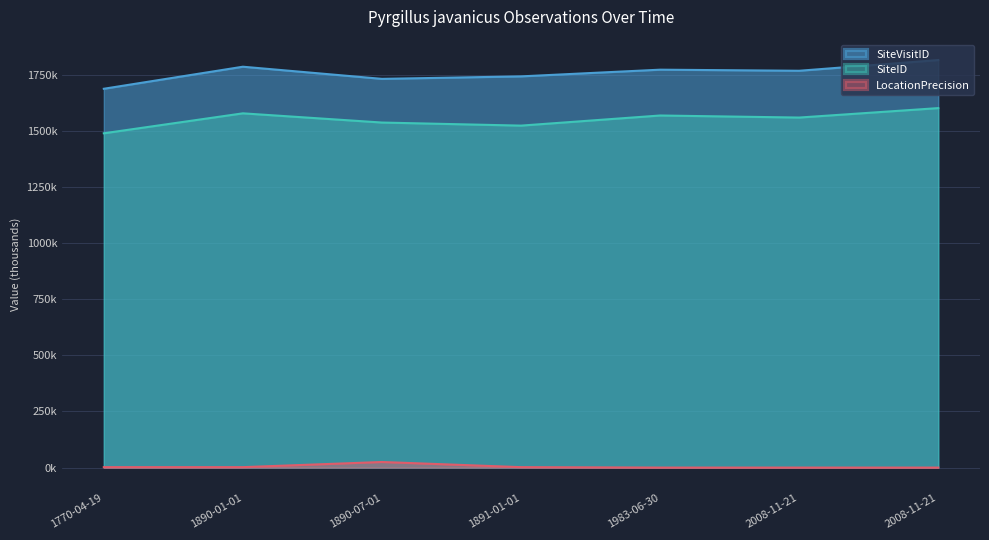

Reading right to left, transcribe all the data shown in this chart.

LocationPrecision: 0.1	0.1	0.1	2.0	25.0	2.0	2.0
SiteVisitID: 1816.0	1768.2	1773.1	1743.2	1732.1	1786.3	1688.0
SiteID: 1601.8	1559.7	1568.9	1523.8	1537.5	1578.5	1489.6